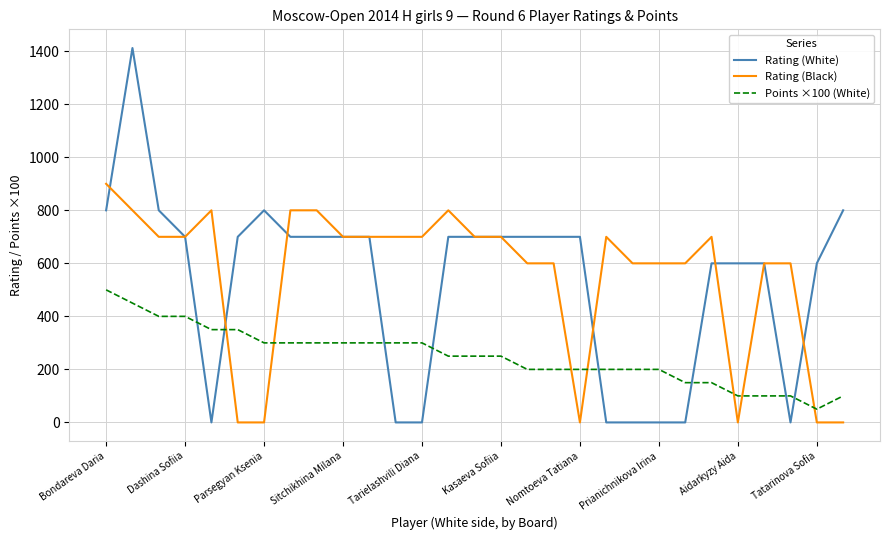

What is the average value of the Points ×100 (White) series?

250